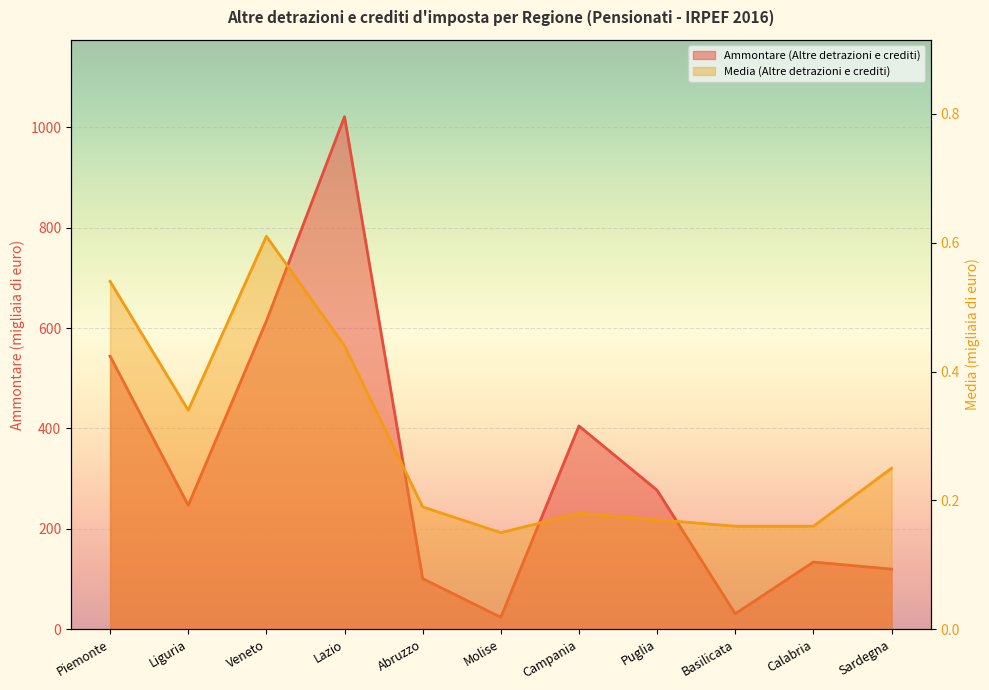

What is the maximum value shown in the chart?

1021.0